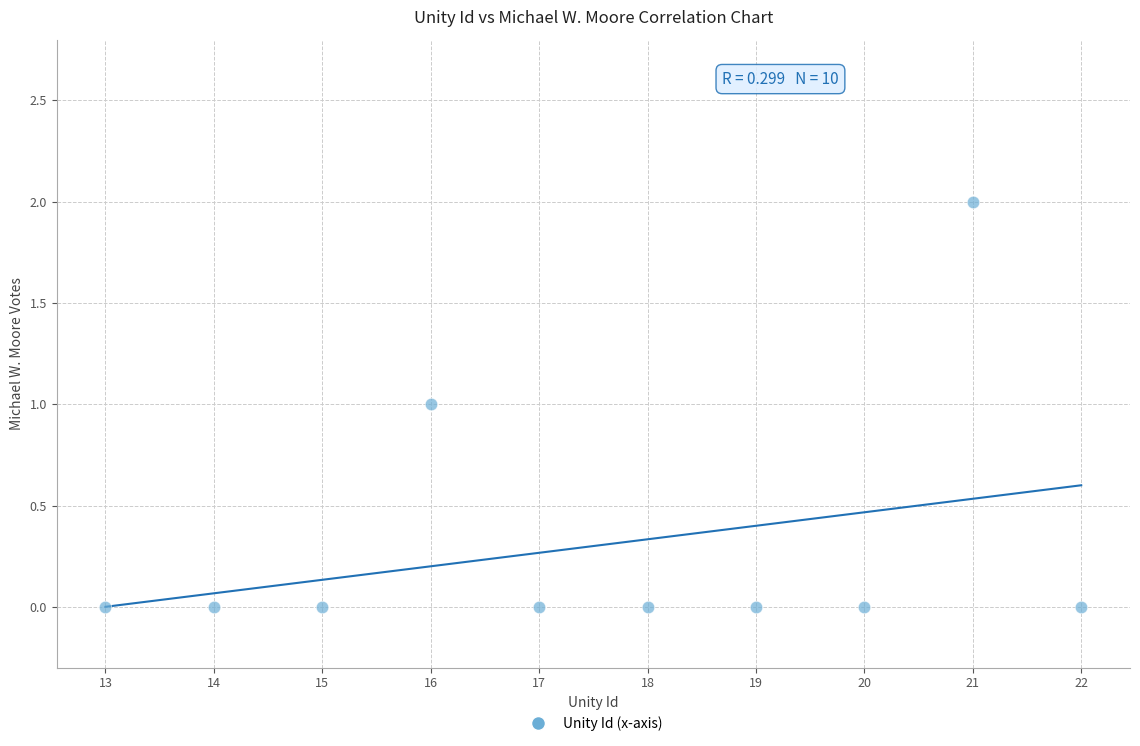

What is the range of X values (max minus min)?

9